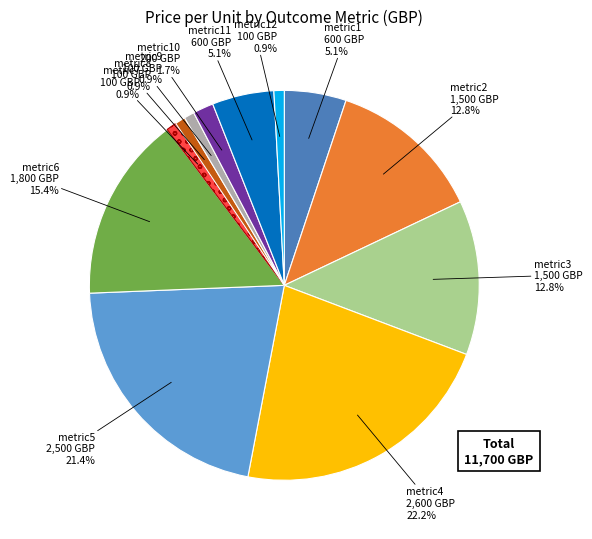

Does any single category account for the majority?

No